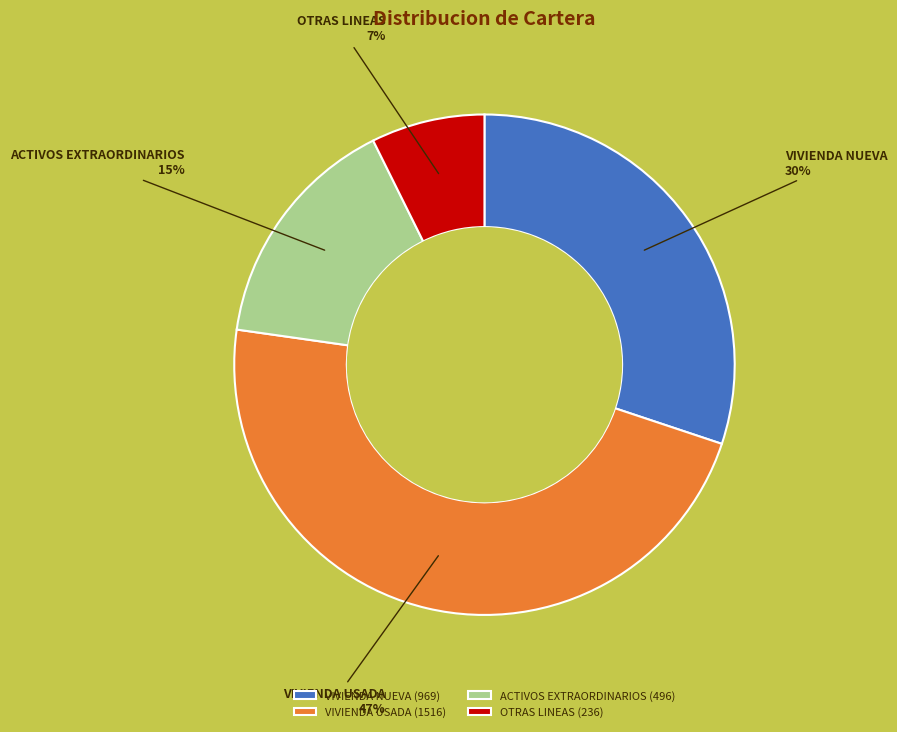

Rank the categories by value from highest to lowest.

VIVIENDA USADA, VIVIENDA NUEVA, ACTIVOS EXTRAORDINARIOS, OTRAS LINEAS